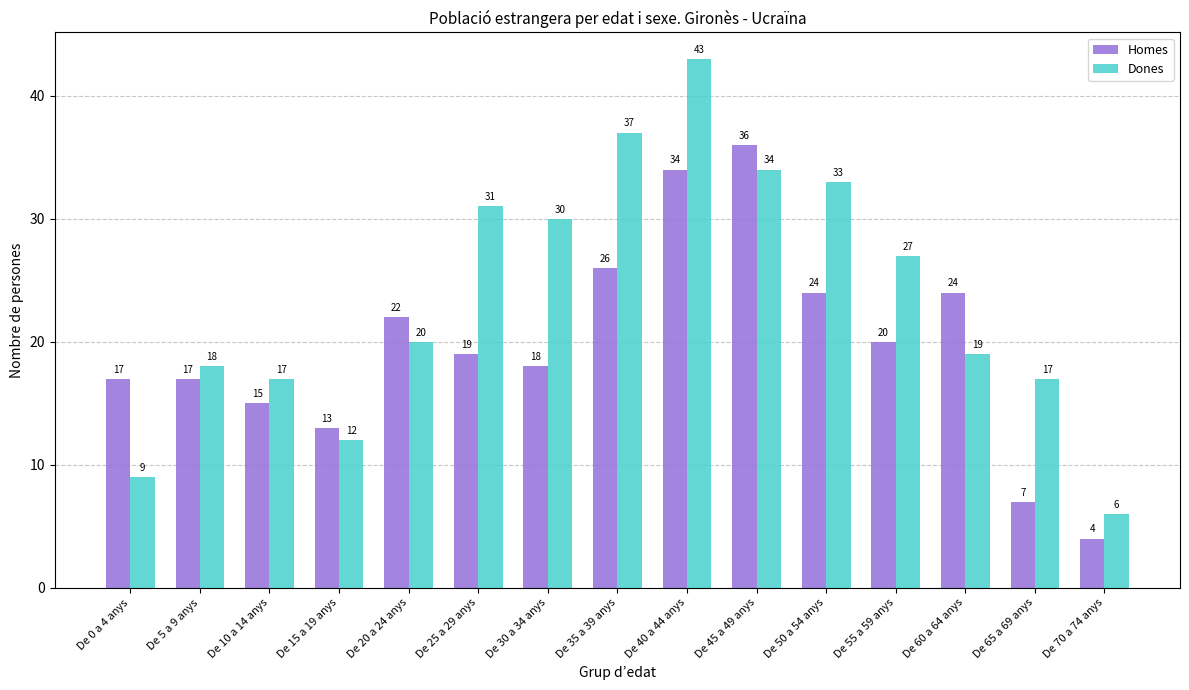

What is the approximate value of Dones at De 35 a 39 anys?

37